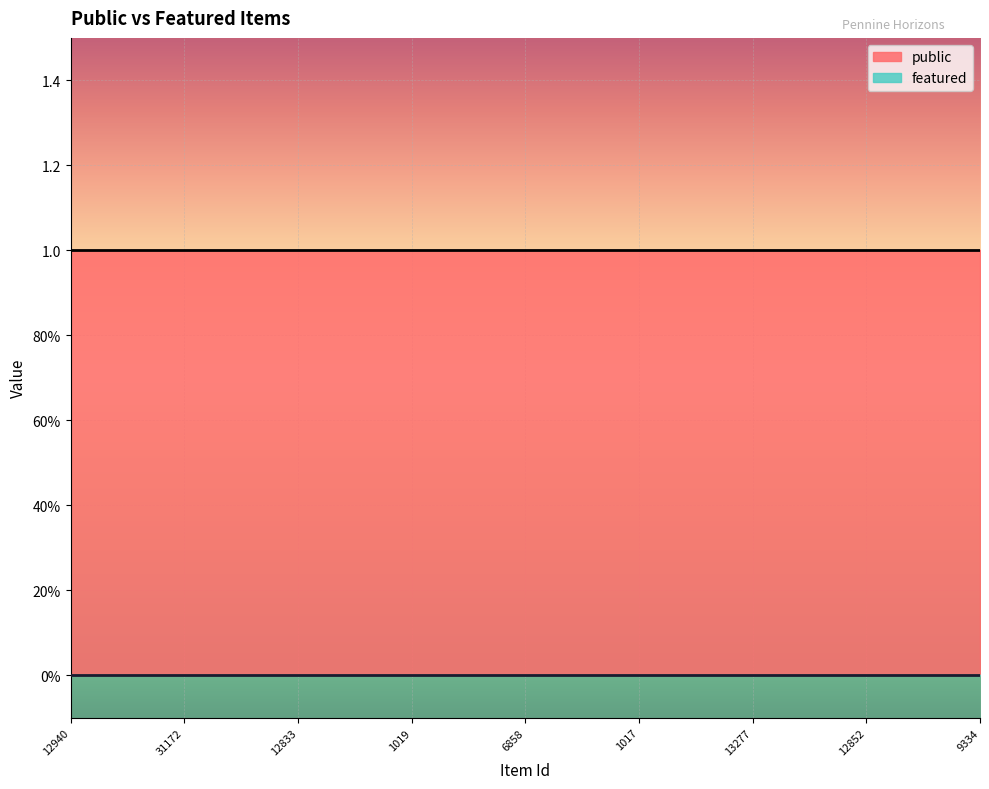

True or false: featured and public cross at least once.

False